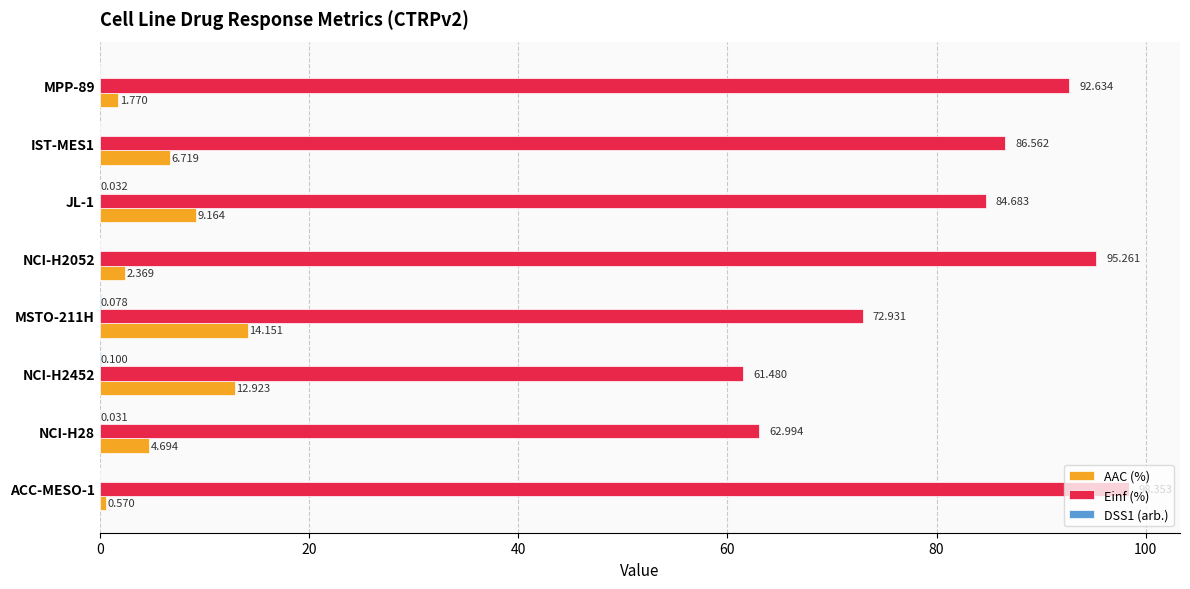

Which series changed the most between JL-1 and MPP-89?

Einf (%)